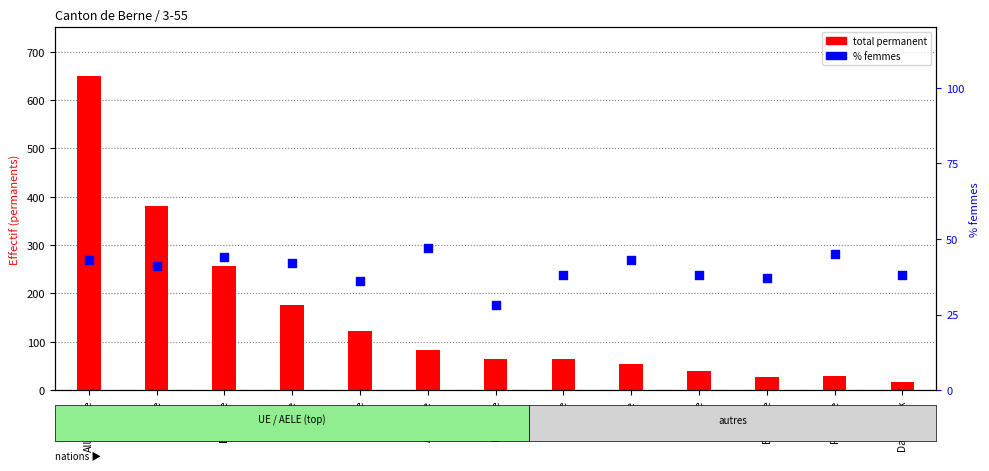

Is the value of % femmes at Autriche greater than the value of total permanent at Grèce?

No